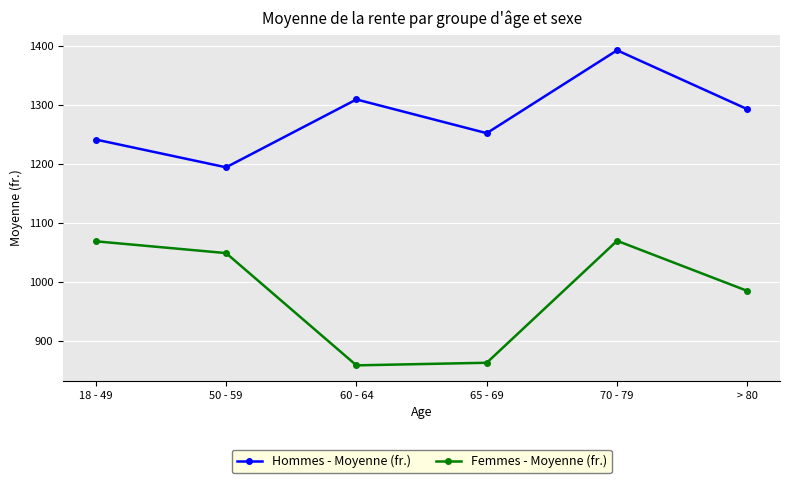

At 50 - 59, list the series in order from largest to smallest.

Hommes - Moyenne (fr.), Femmes - Moyenne (fr.)